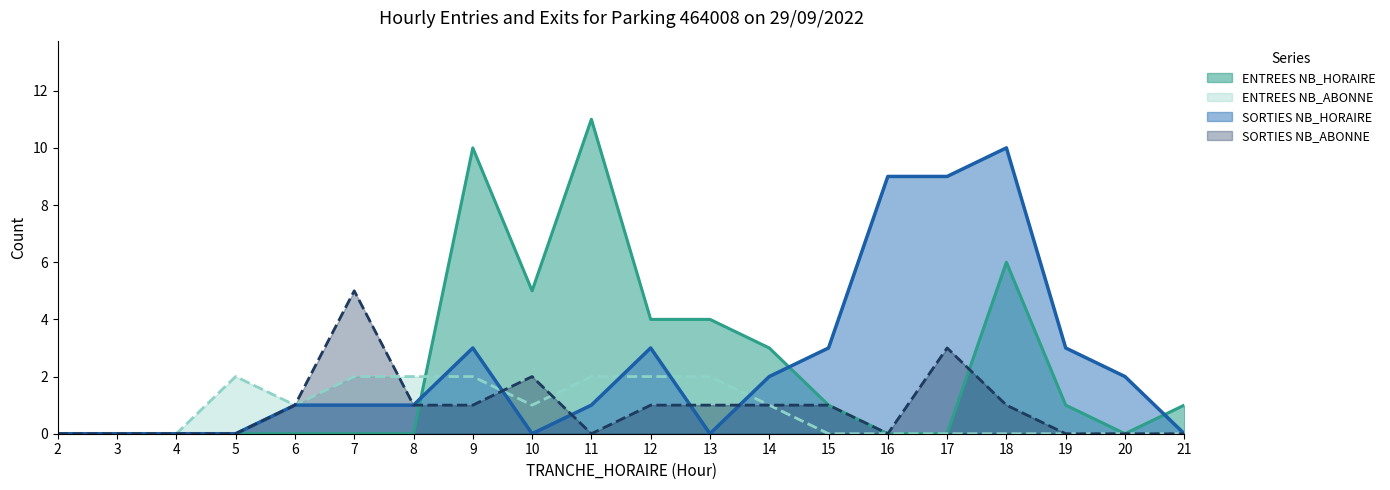

How many times do SORTIES NB_HORAIRE and ENTREES NB_HORAIRE cross each other?

3